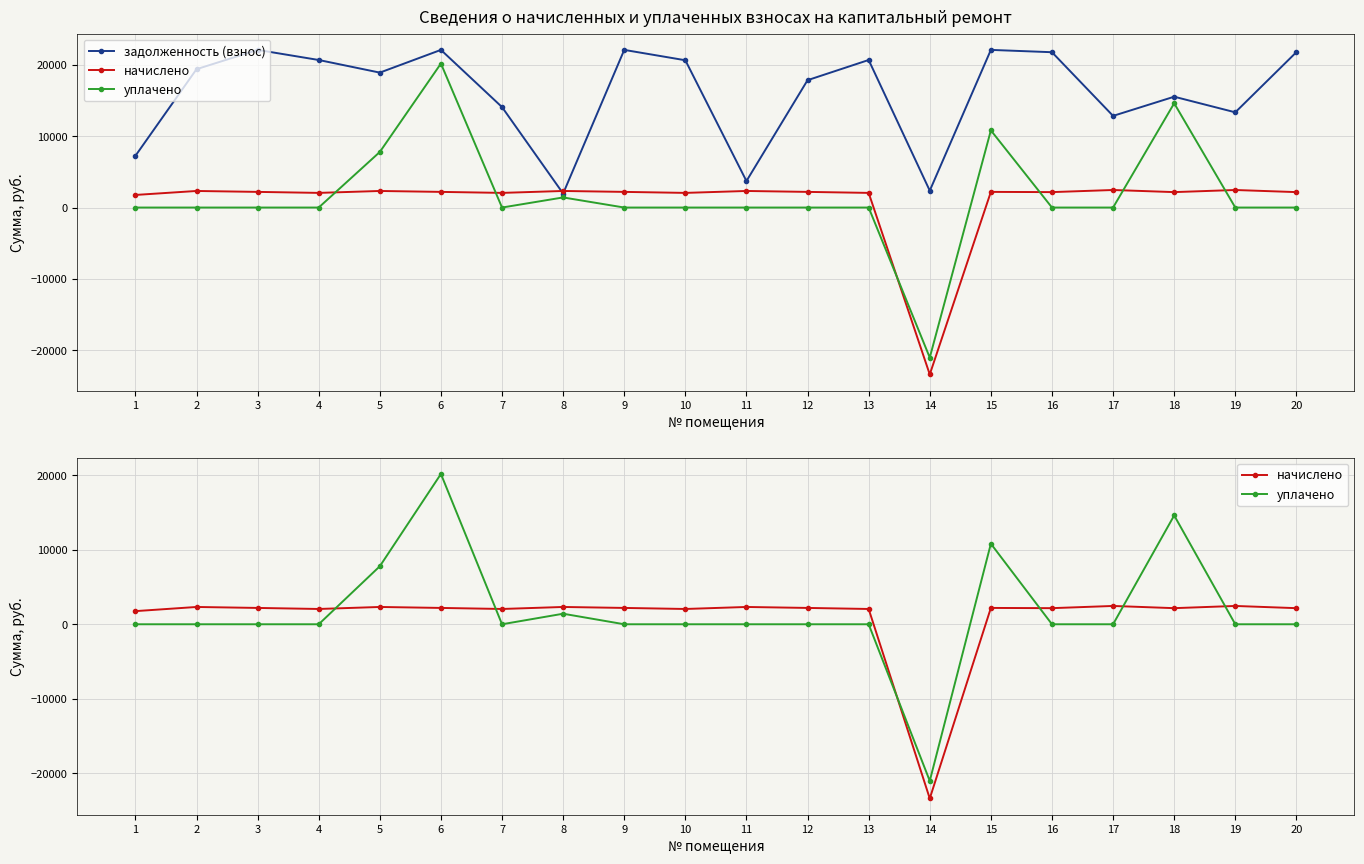

How many data points in уплачено are less than 0?

1